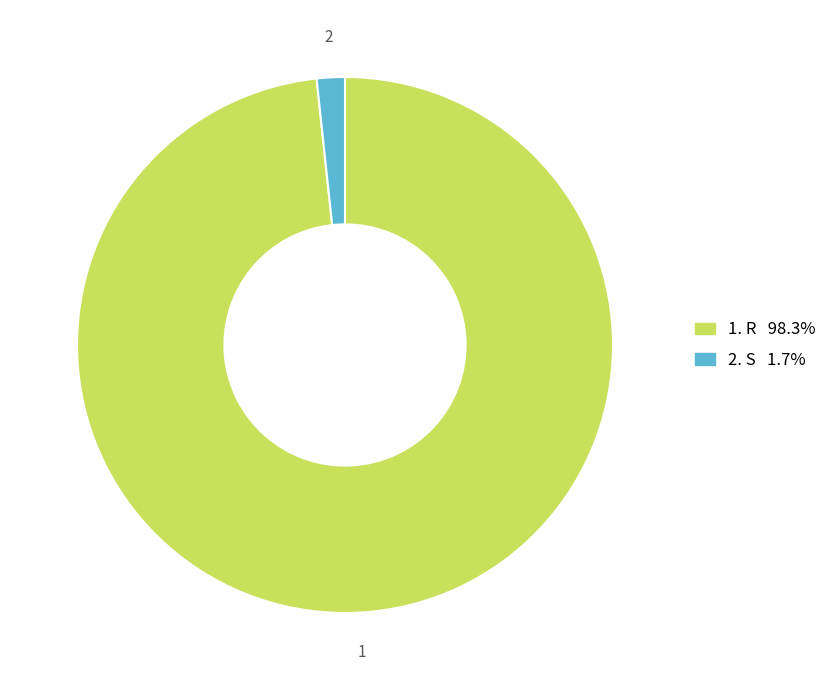

Does any single category account for the majority?

Yes